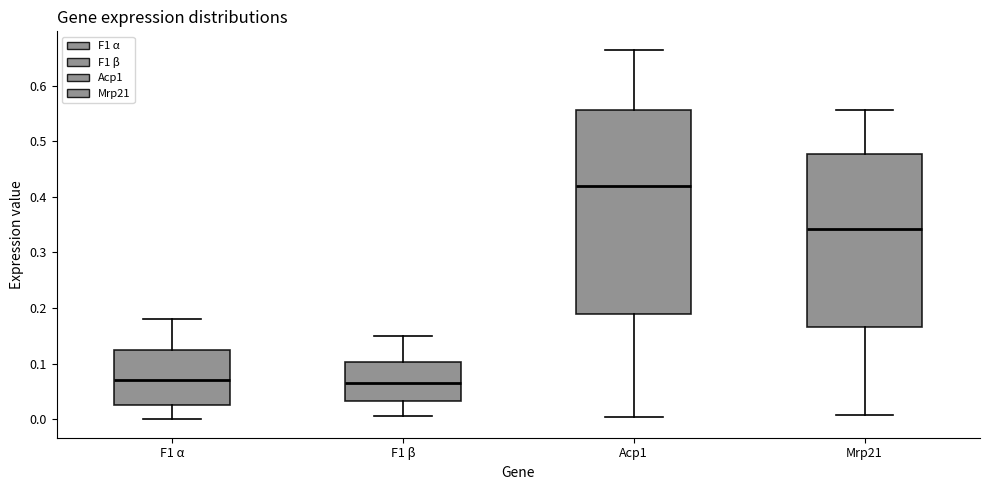

Comparing the boxes themselves (not the whiskers), which one is the tallest?

Acp1